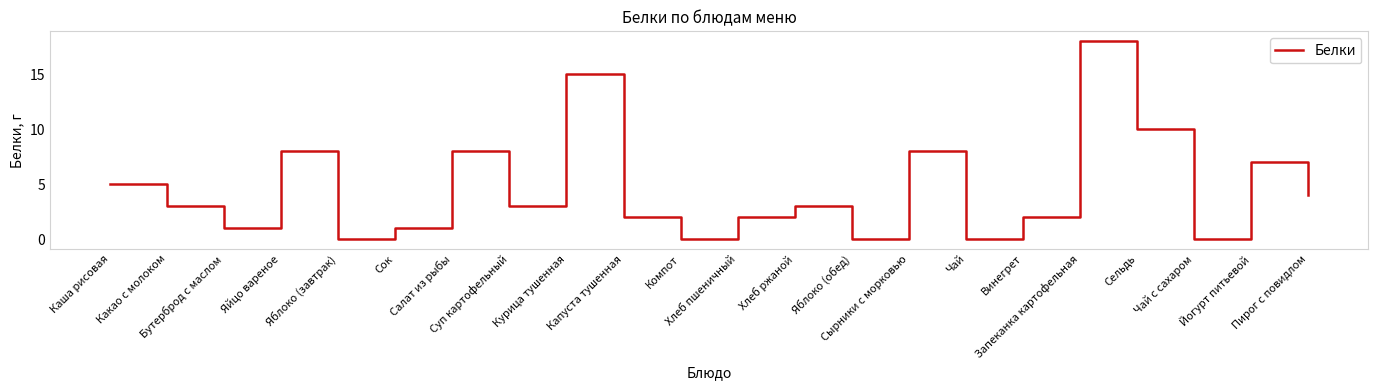

What is the maximum value shown in the chart?

18